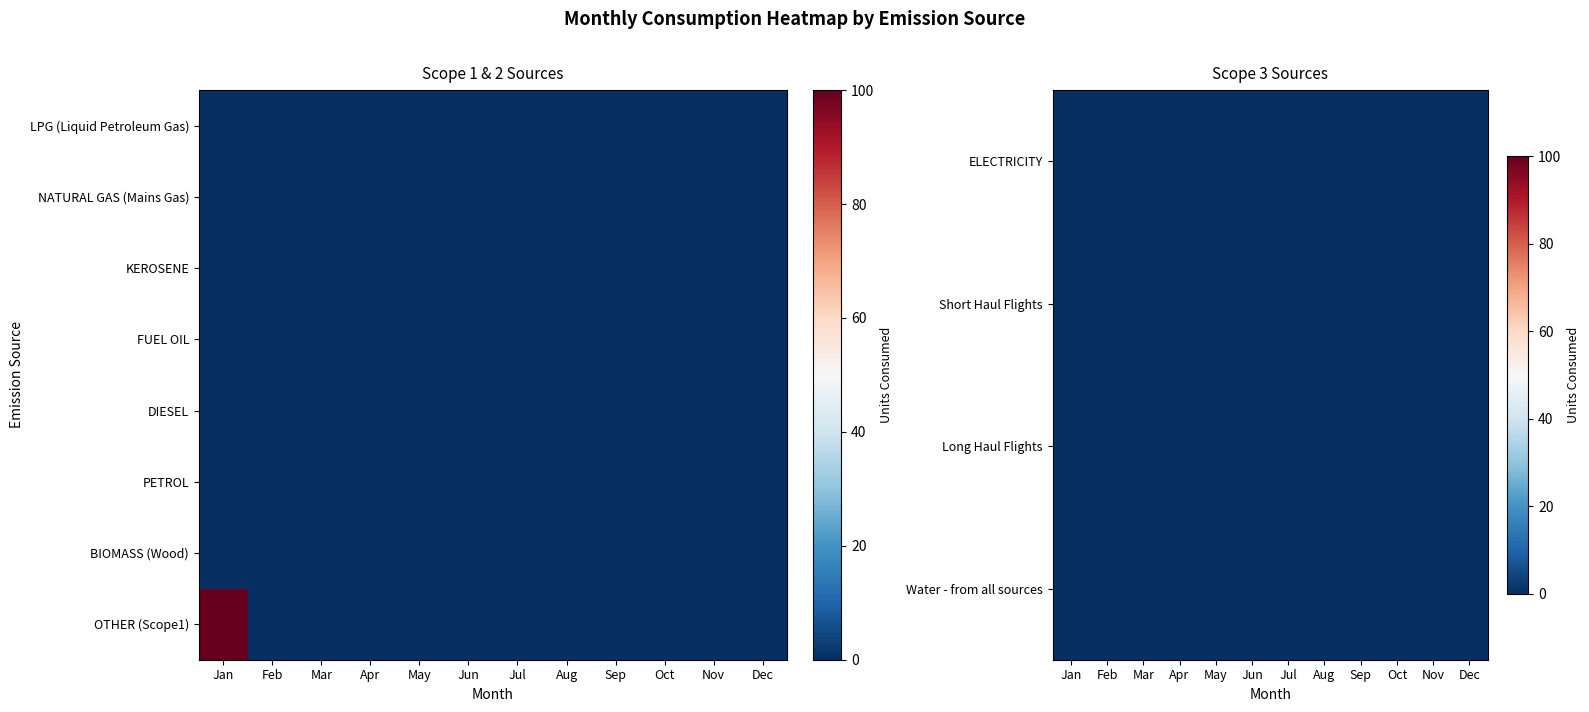

At which category is the sum across all series the highest?

Jan